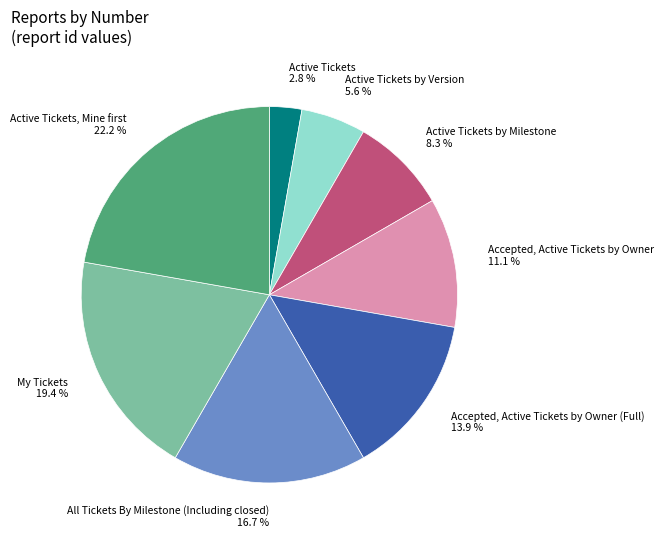

Count the number of slices in the pie.

8